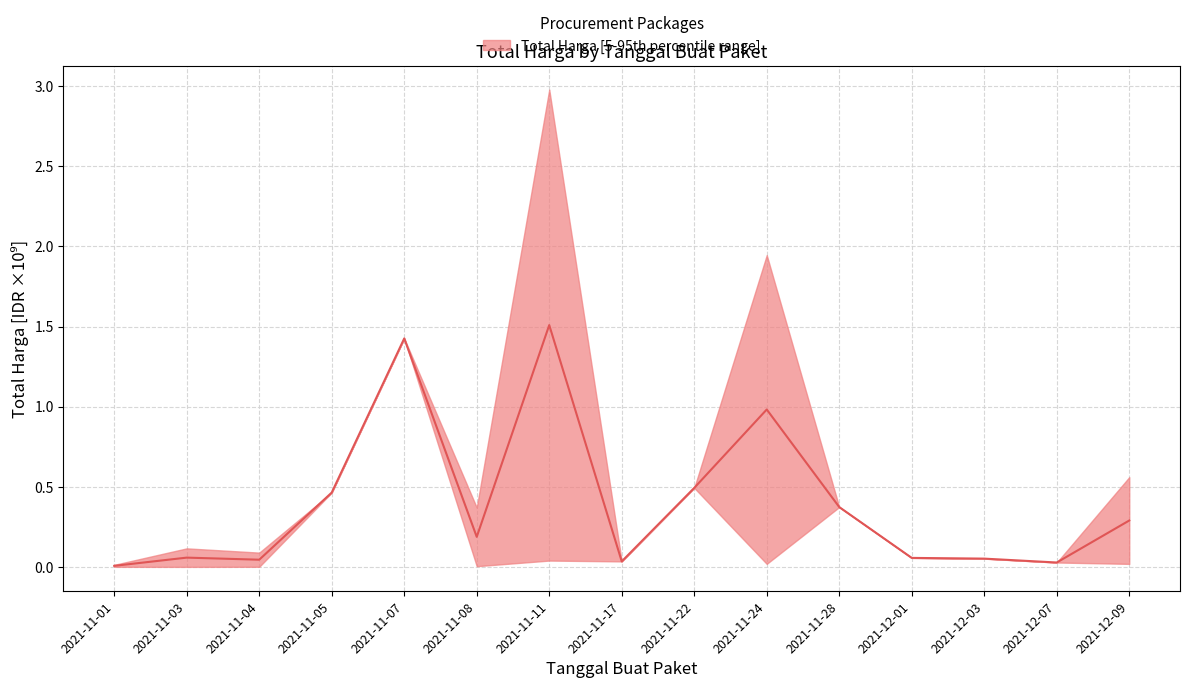

At which category does the chart reach its minimum across all series?

2021-11-01